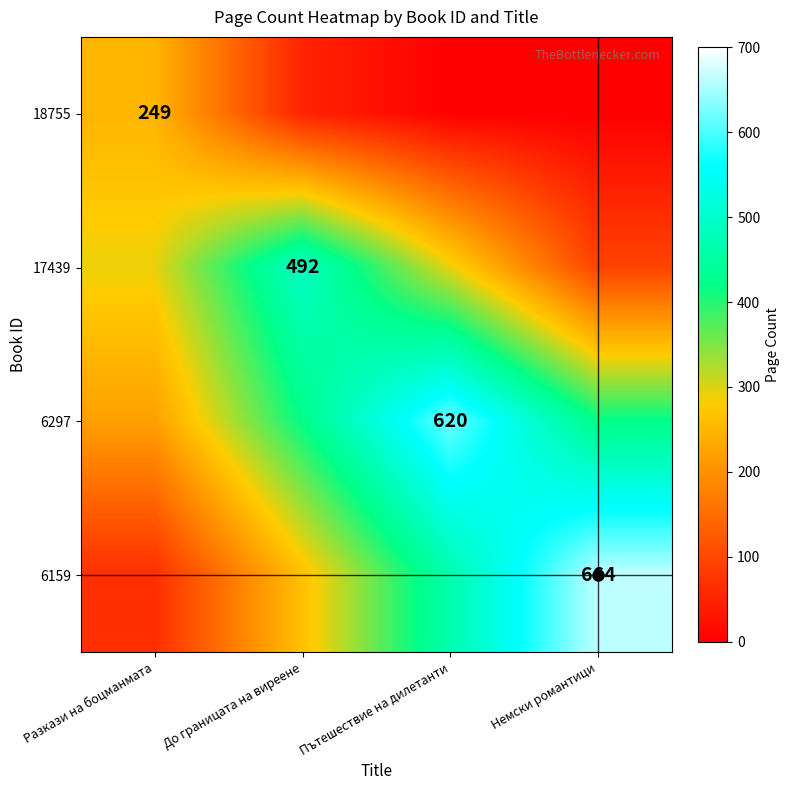

Is the value of 6159 at Немски романтици greater than the value of 17439 at До границата на виреене?

Yes